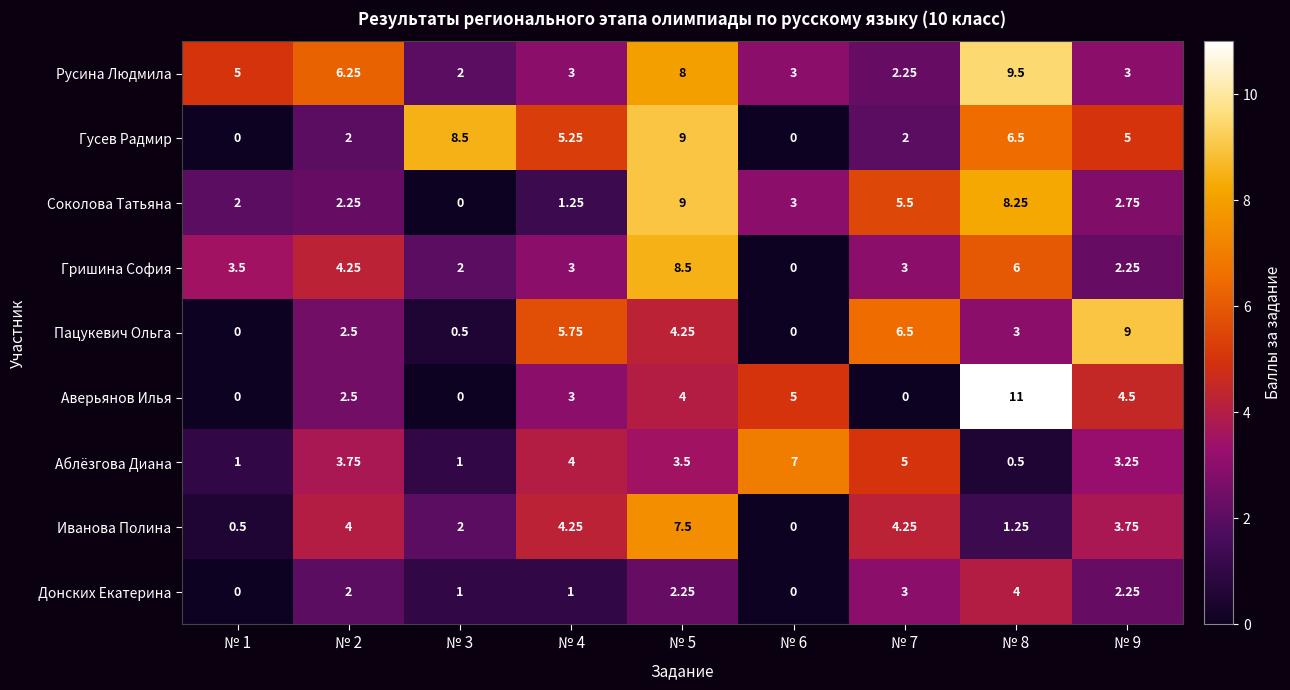

Which series has the largest total across all categories?

Русина Людмила